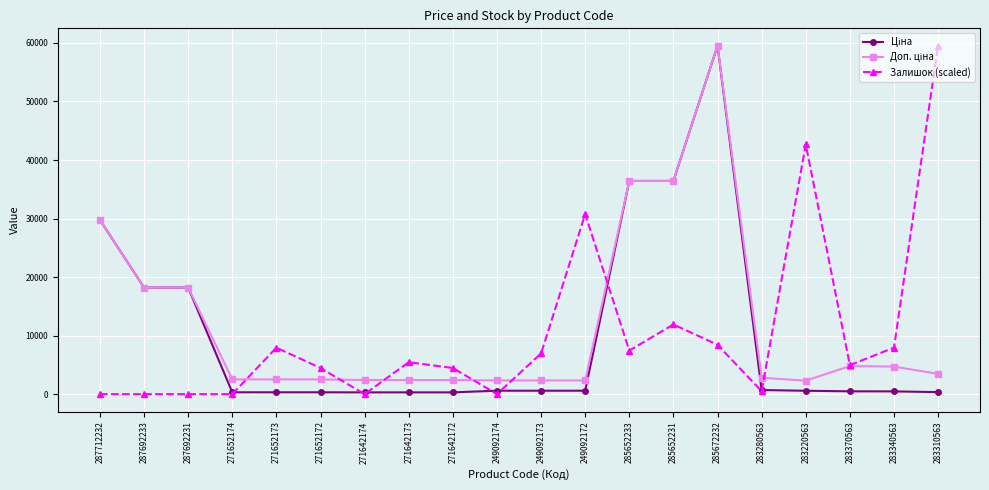

What is the greatest value displayed?

59523.0